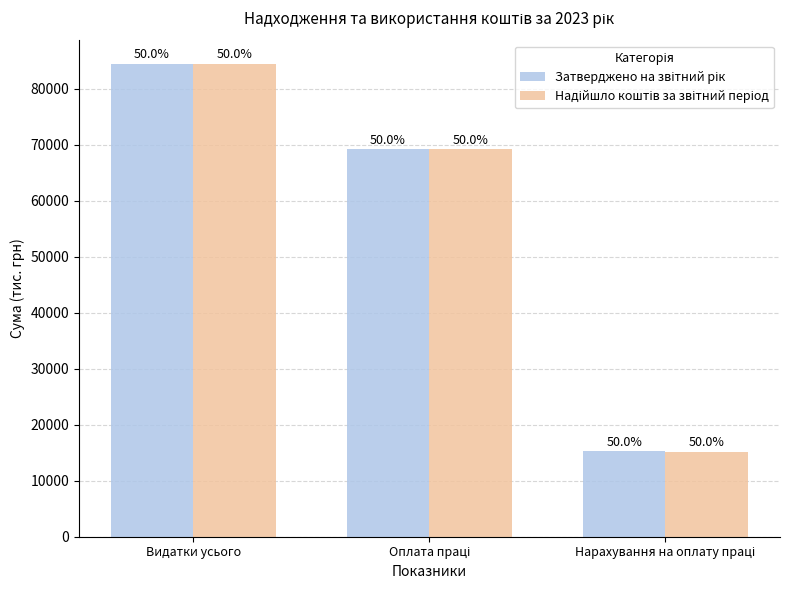

How many groups of bars are there?

3